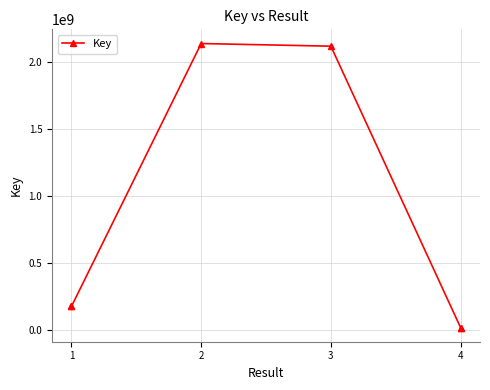

At which label is the value closest to 1077154208?

1